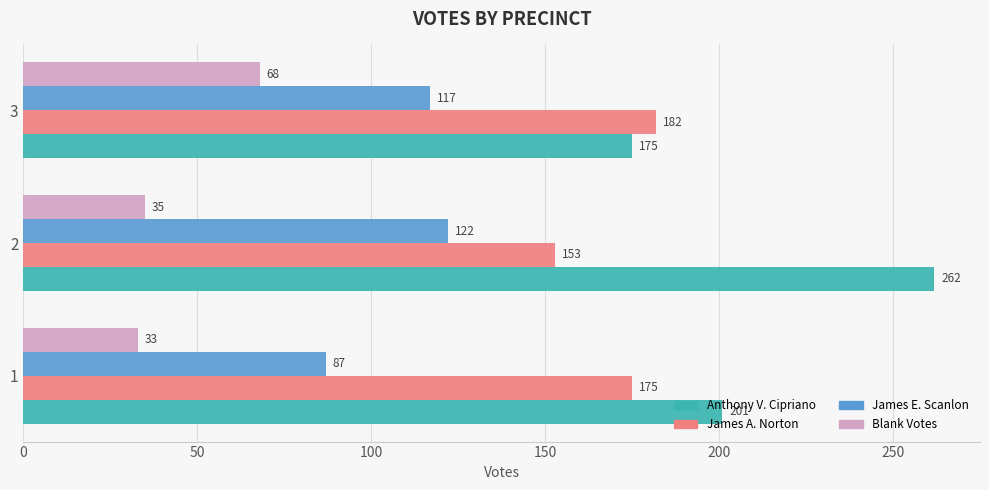

True or false: Blank Votes has a value of 35 at 2.

True